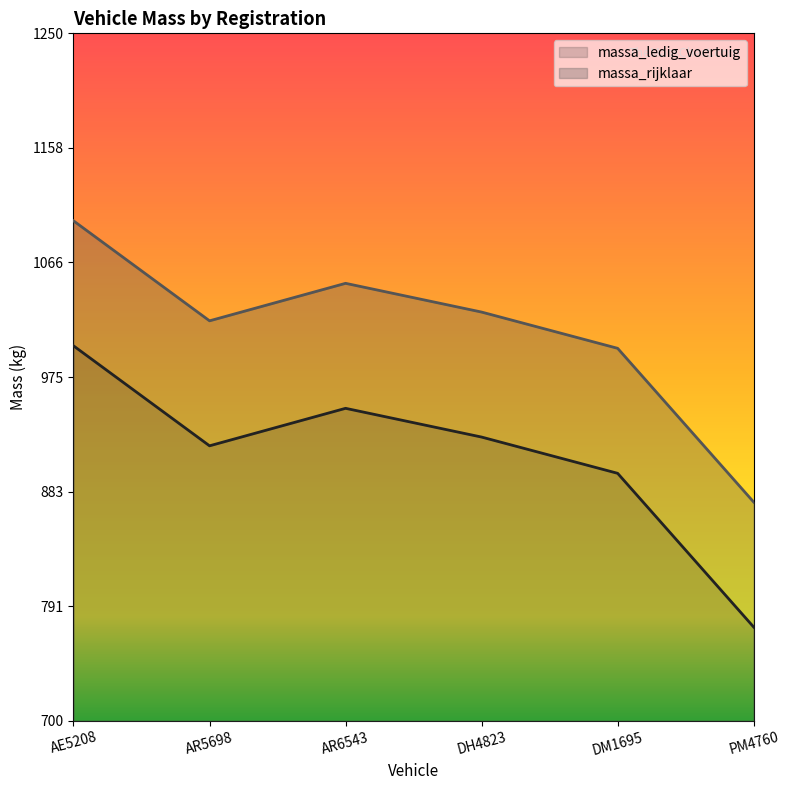

At which category is the sum across all series the highest?

AE5208